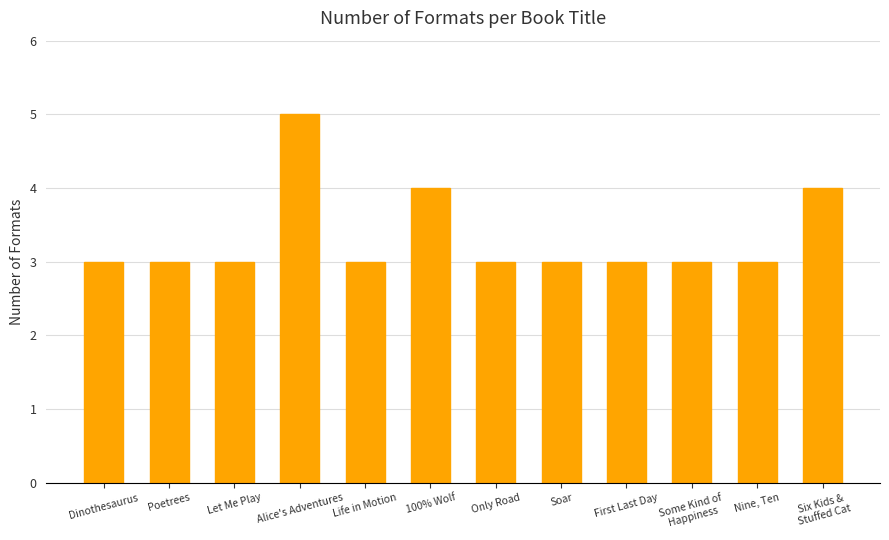

What is the maximum value shown in the chart?

5